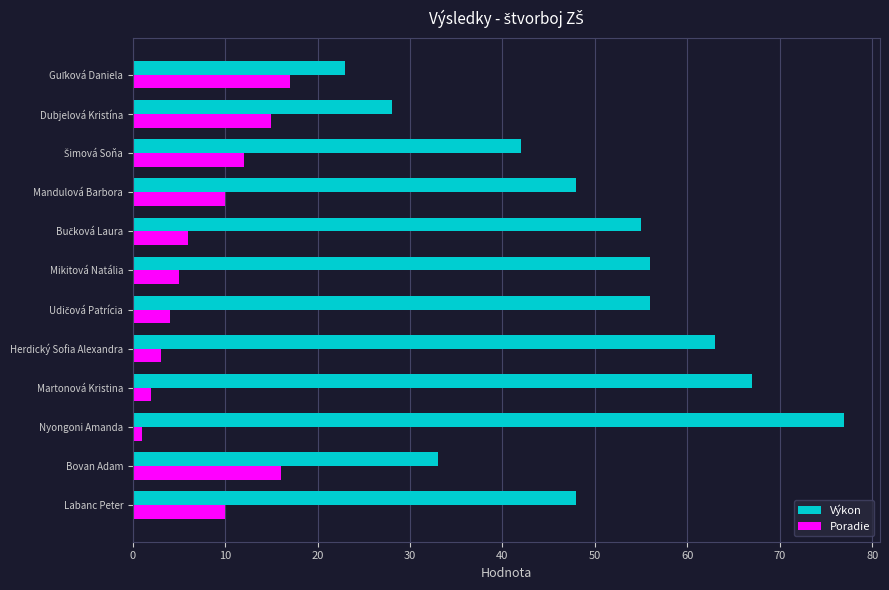

Which series has the largest range (max minus min)?

Výkon